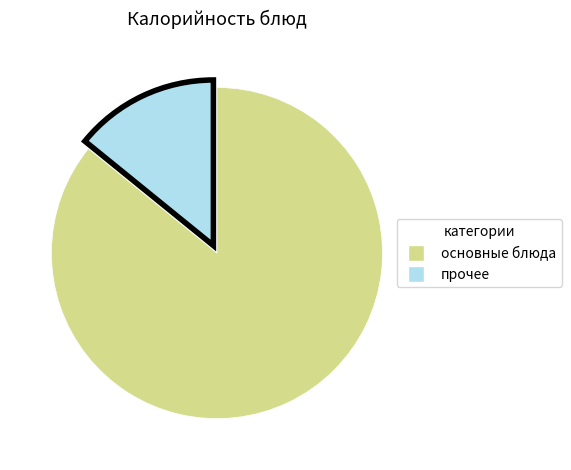

Does any single category account for the majority?

Yes